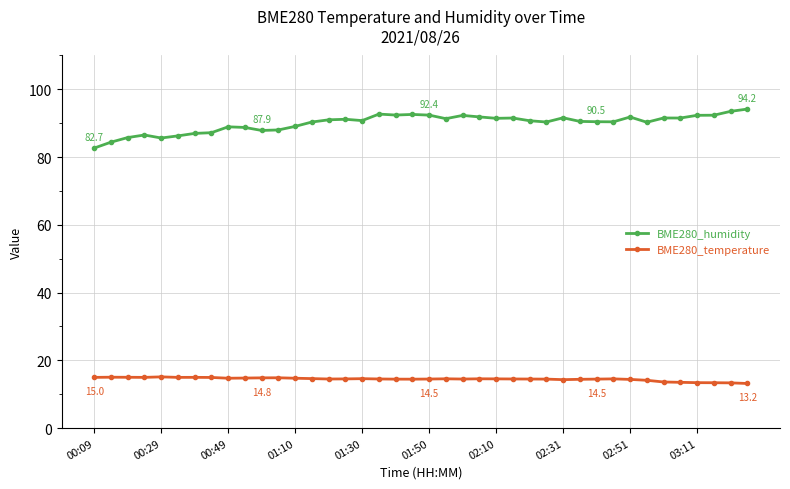

How many distinct data groups are displayed?

2